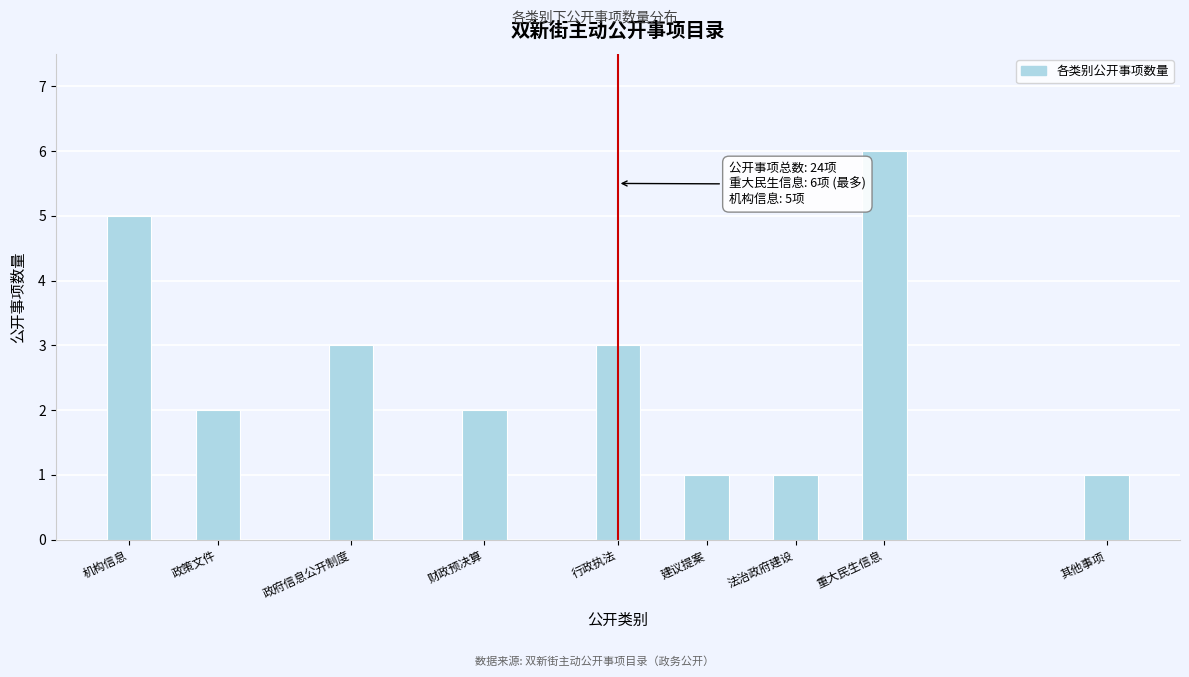

Reading left to right, list all the values displayed in this chart.

5	2	3	2	3	1	1	6	1